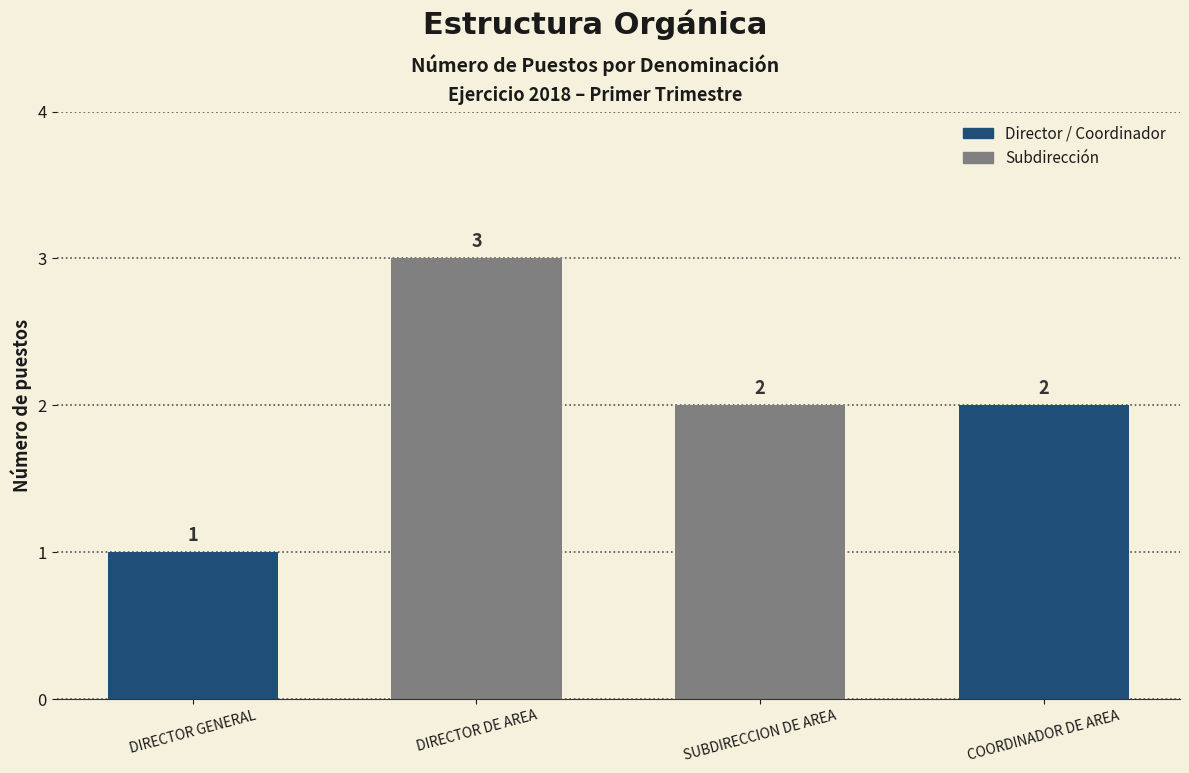

The chart shows a value of 3 at SUBDIRECCION DE AREA. True or false?

False